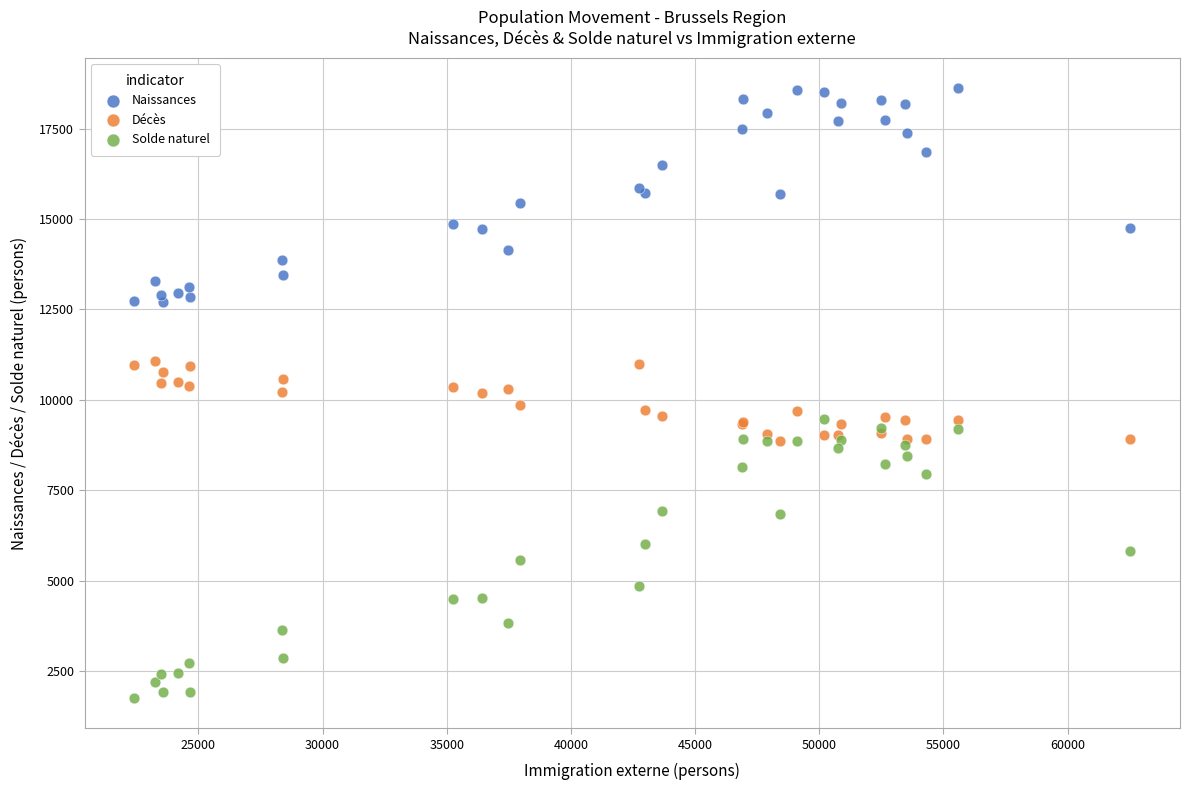

Which series reaches the maximum Y coordinate?

Naissances